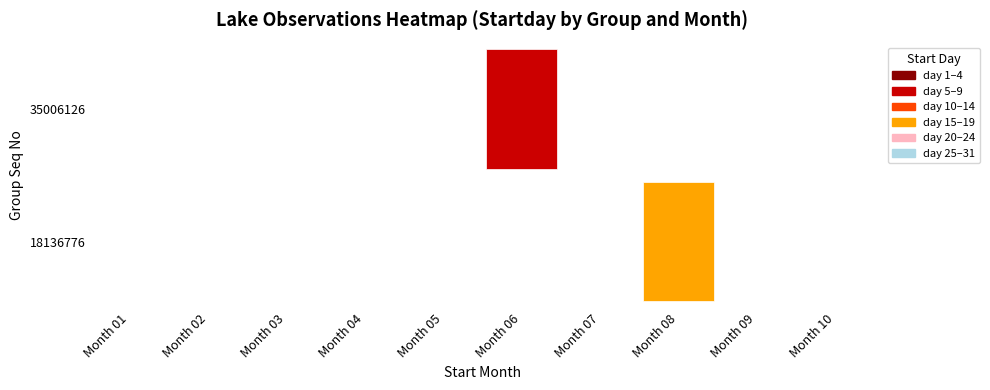

What is the sum of all startday values?

23